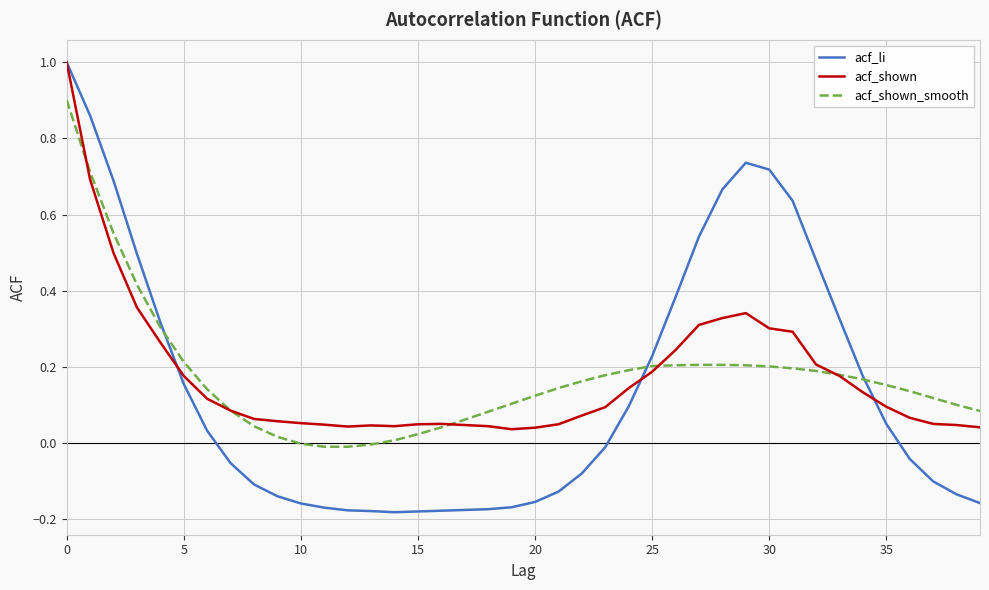

Which series has the widest spread of values?

acf_li